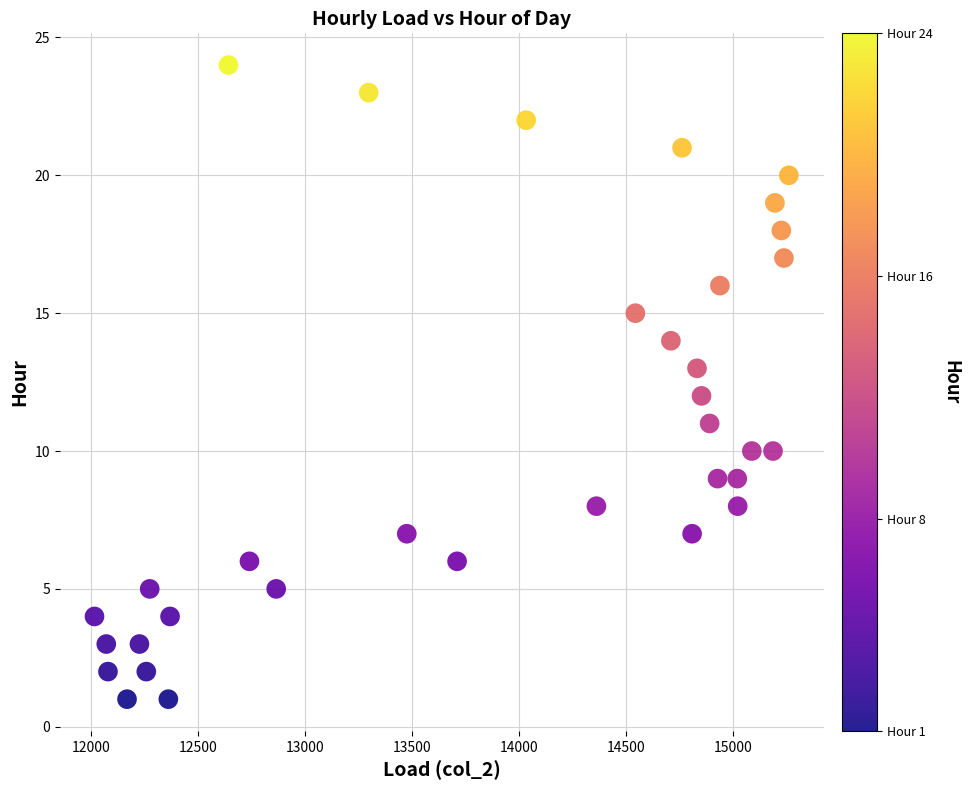

What is the range of X values (max minus min)?

3244